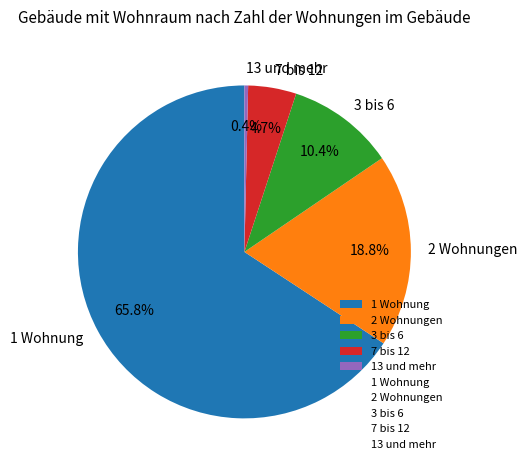

How many segments does this pie chart have?

5